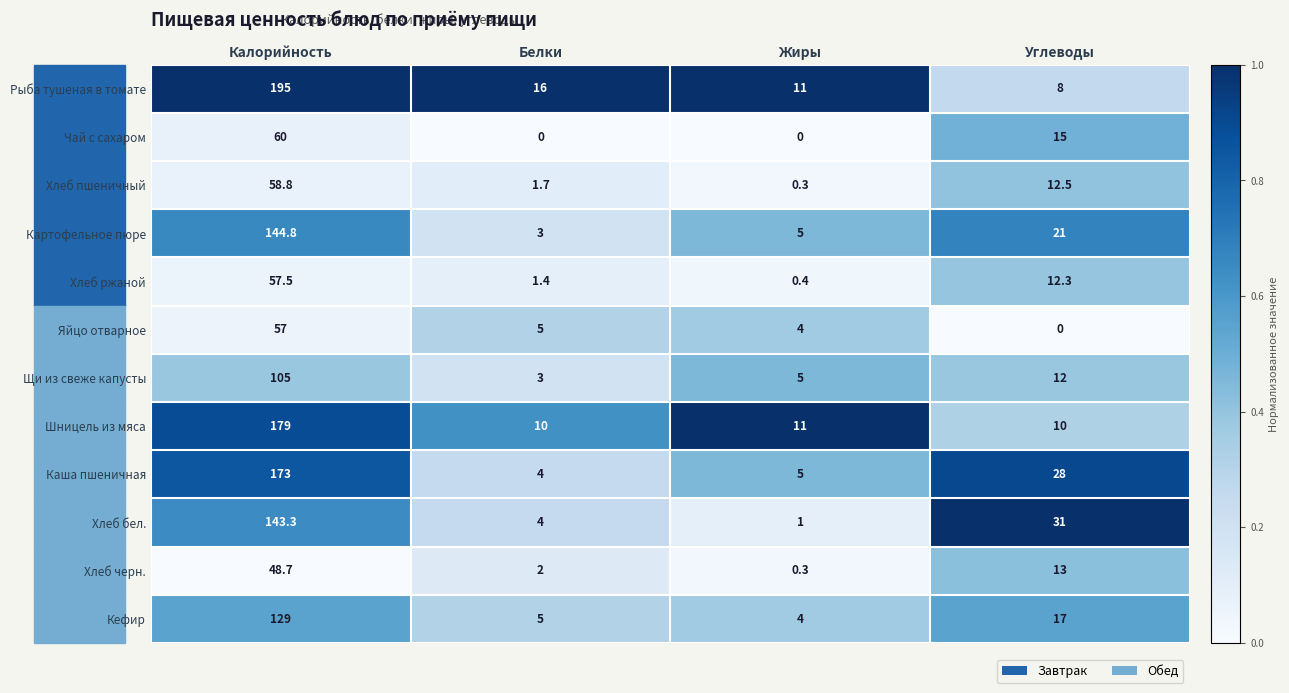

At Углеводы, list the series in order from largest to smallest.

Хлеб бел., Каша пшеничная, Картофельное пюре, Кефир, Чай с сахаром, Хлеб черн., Хлеб пшеничный, Хлеб ржаной, Щи из свеже капусты, Шницель из мяса, Рыба тушеная в томате, Яйцо отварное